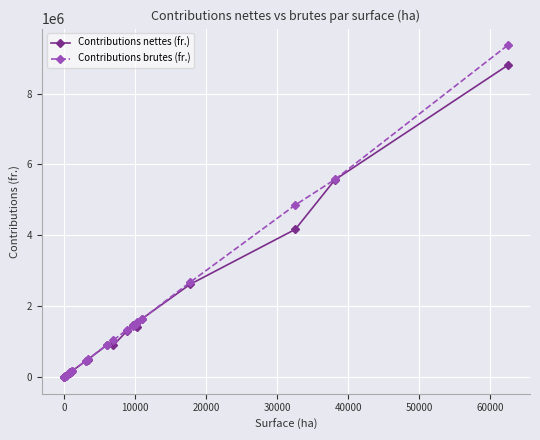

True or false: Contributions nettes (fr.) has more than 1 points higher than both neighbors.

True